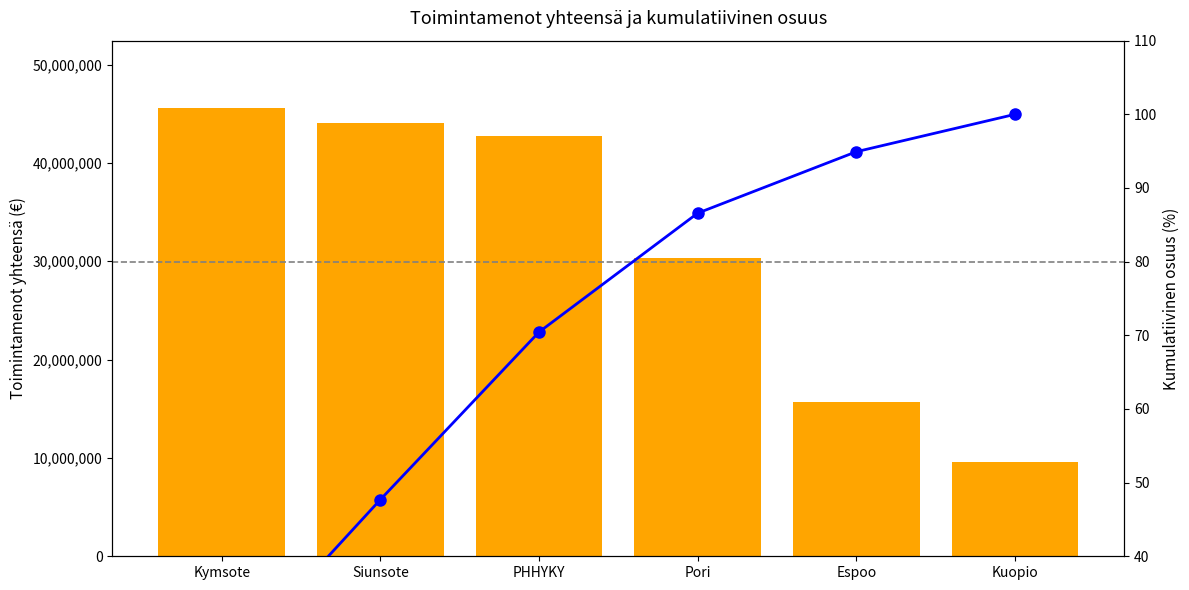

Which series changed the most between Kymsote and Espoo?

Toimintamenot yhteensä